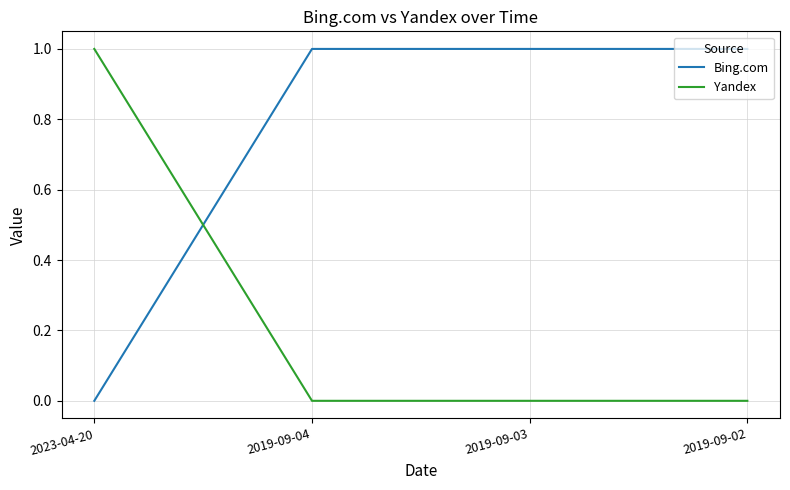

Rank the series by their average value, from lowest to highest.

Yandex, Bing.com